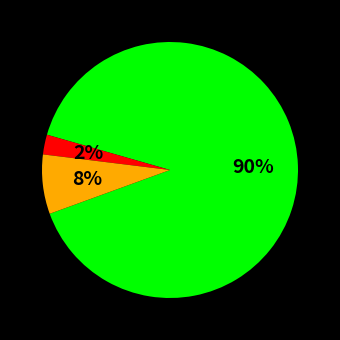

How many segments does this pie chart have?

3